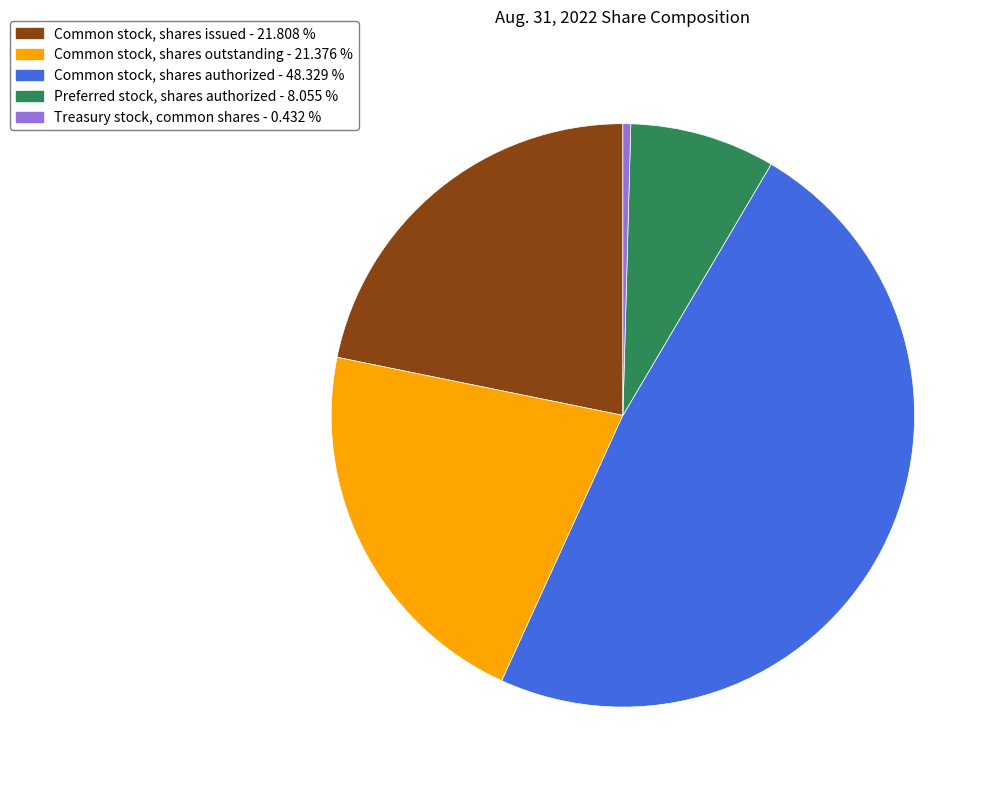

Is there any slice that represents more than half of the pie?

No